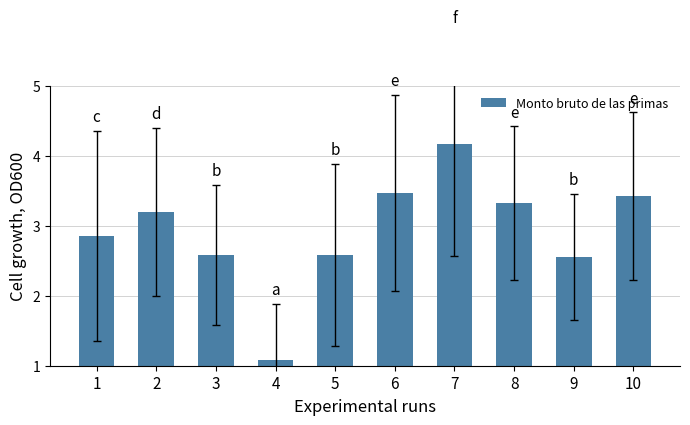

The value at 1 is 1.5. True or false?

False